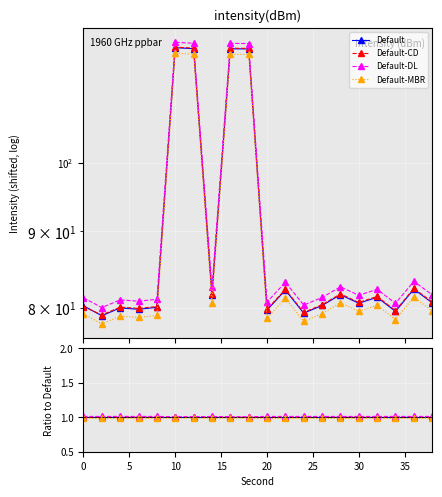

What is the difference between the intensity_main values at 12 and 24?

40.0